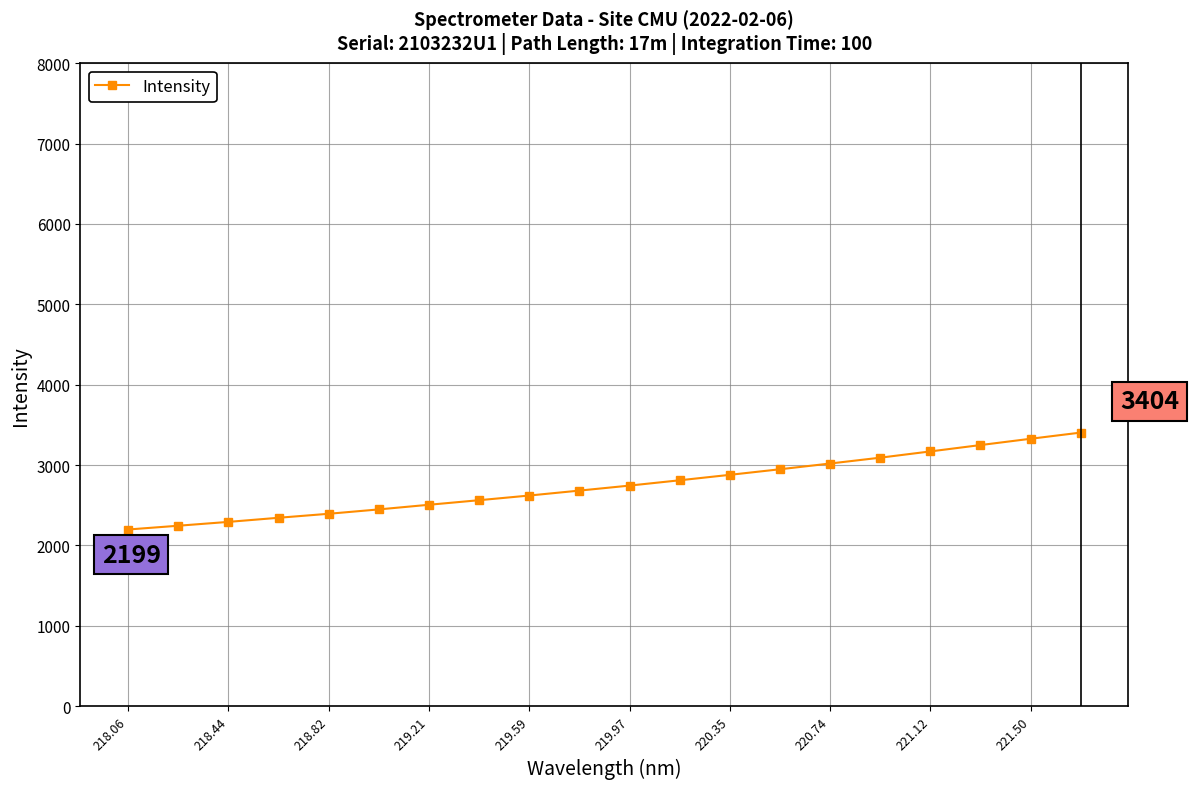

Count the number of categories in the chart.

20